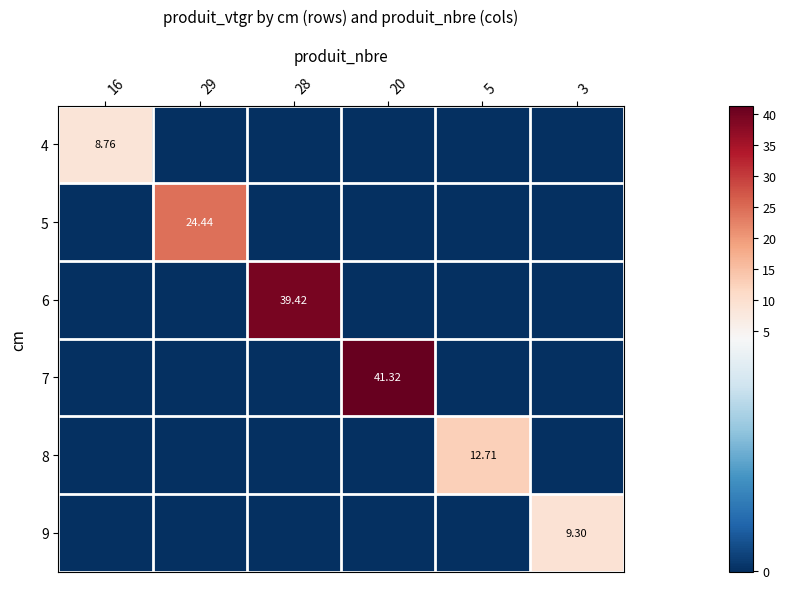

Rank the series at 20 from highest to lowest value.

7, 4, 5, 6, 8, 9